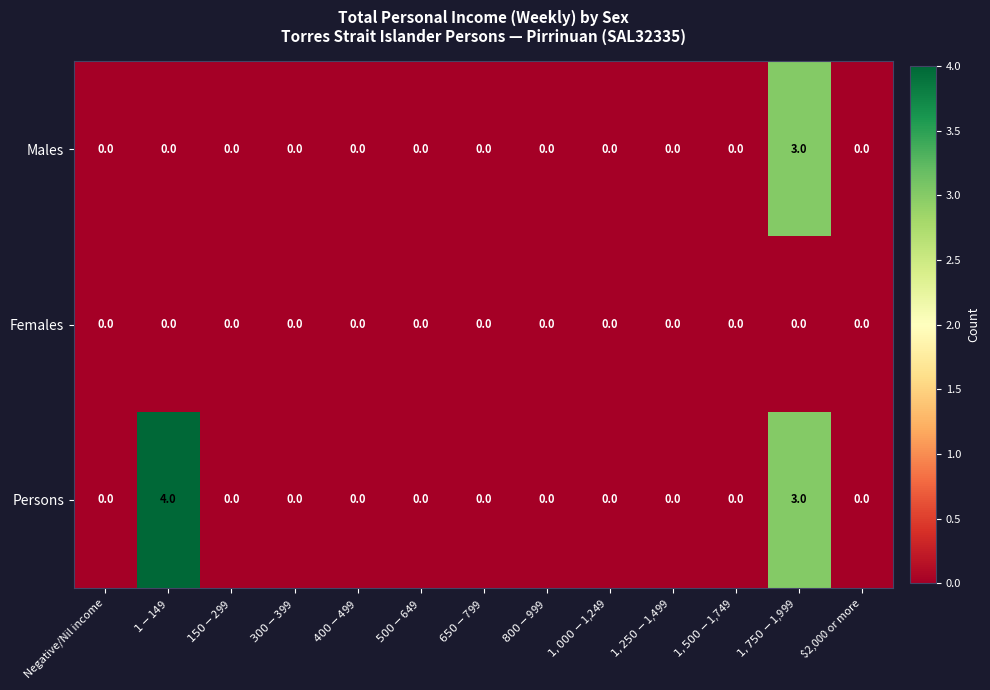

Which series has the largest range (max minus min)?

Persons